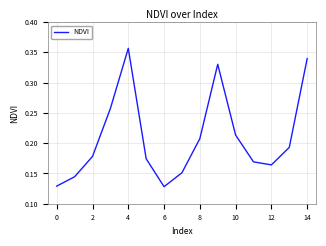

Is this an area chart (filled region under the line)?

No